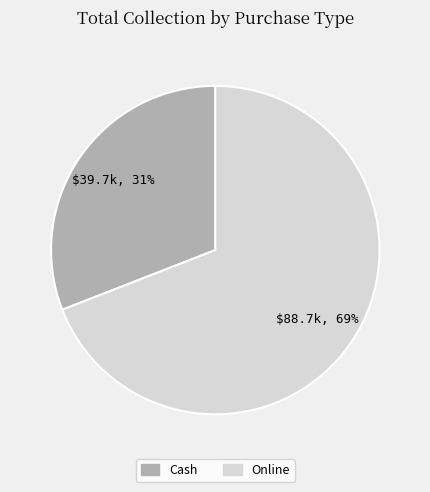

Which has a higher value, Cash or Online?

Online